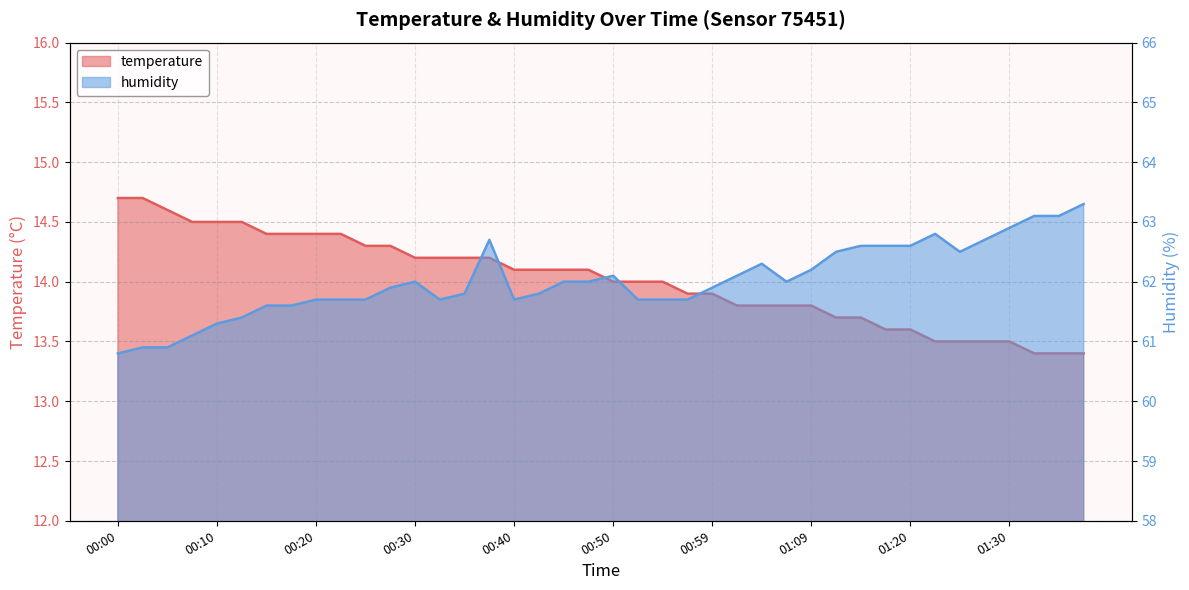

List the series in order of their overall mean, lowest first.

temperature, humidity